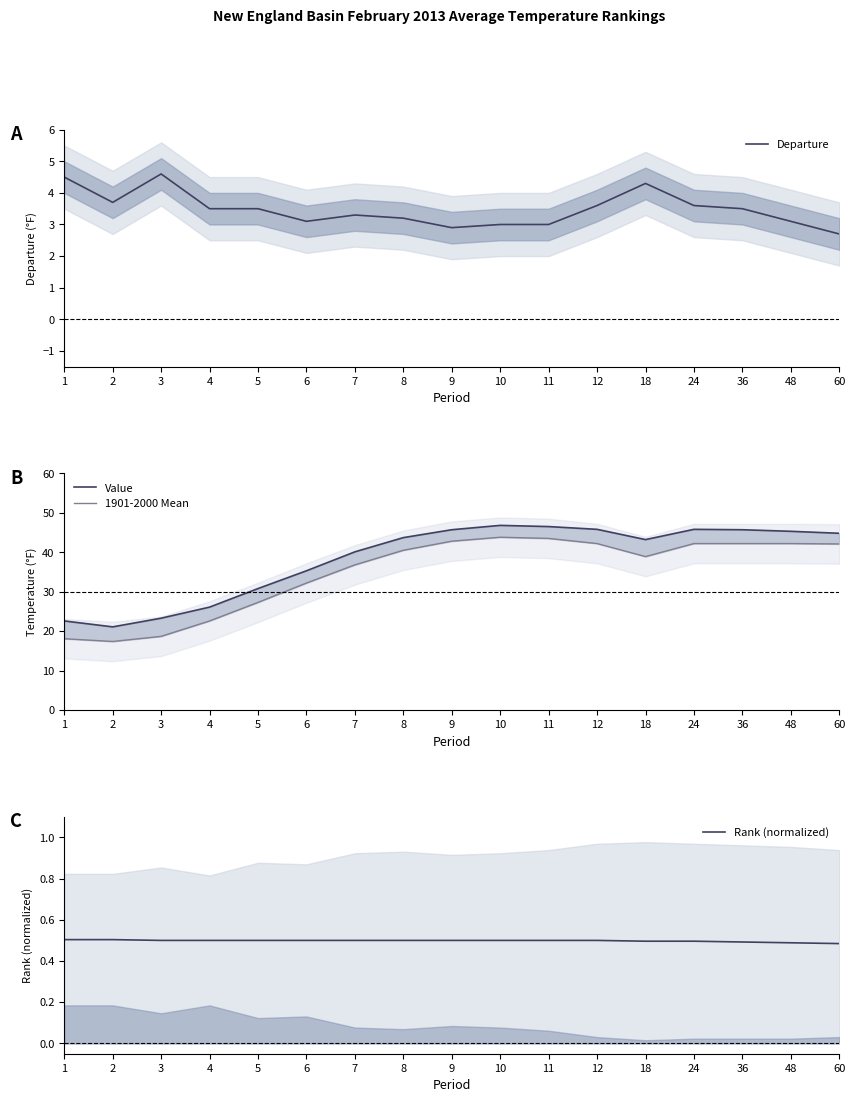

Reading left to right, transcribe all the data shown in this chart.

Departure: 1=4.5	2=3.7	3=4.6	4=3.5	5=3.5	6=3.1	7=3.3	8=3.2	9=2.9	10=3.0	11=3.0	12=3.6	18=4.3	24=3.6	36=3.5	48=3.1	60=2.7
Value: 1=22.6	2=21.1	3=23.3	4=26.1	5=30.8	6=35.3	7=40.1	8=43.7	9=45.7	10=46.8	11=46.5	12=45.8	18=43.2	24=45.8	36=45.7	48=45.3	60=44.8
1901-2000 Mean: 1=18.1	2=17.4	3=18.7	4=22.6	5=27.3	6=32.2	7=36.8	8=40.5	9=42.8	10=43.8	11=43.5	12=42.2	18=38.9	24=42.2	36=42.2	48=42.2	60=42.1
Rank (normalized): 1=0.5	2=0.5	3=0.5	4=0.5	5=0.5	6=0.5	7=0.5	8=0.5	9=0.5	10=0.5	11=0.5	12=0.5	18=0.5	24=0.5	36=0.5	48=0.5	60=0.5